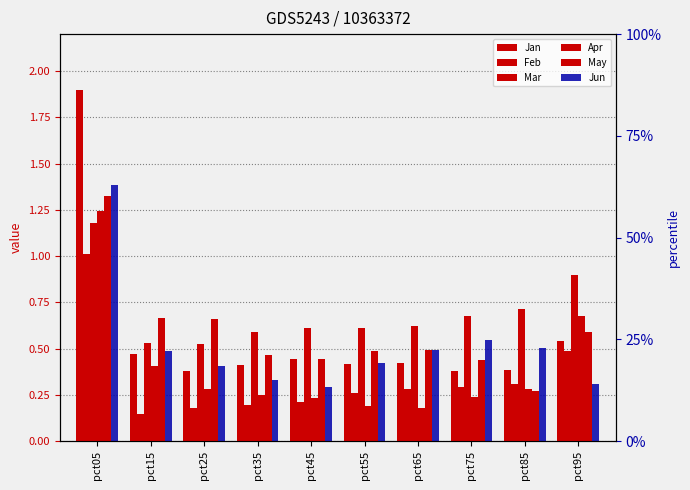

What is the sum of the Feb values at pct45 and pct55?

0.5